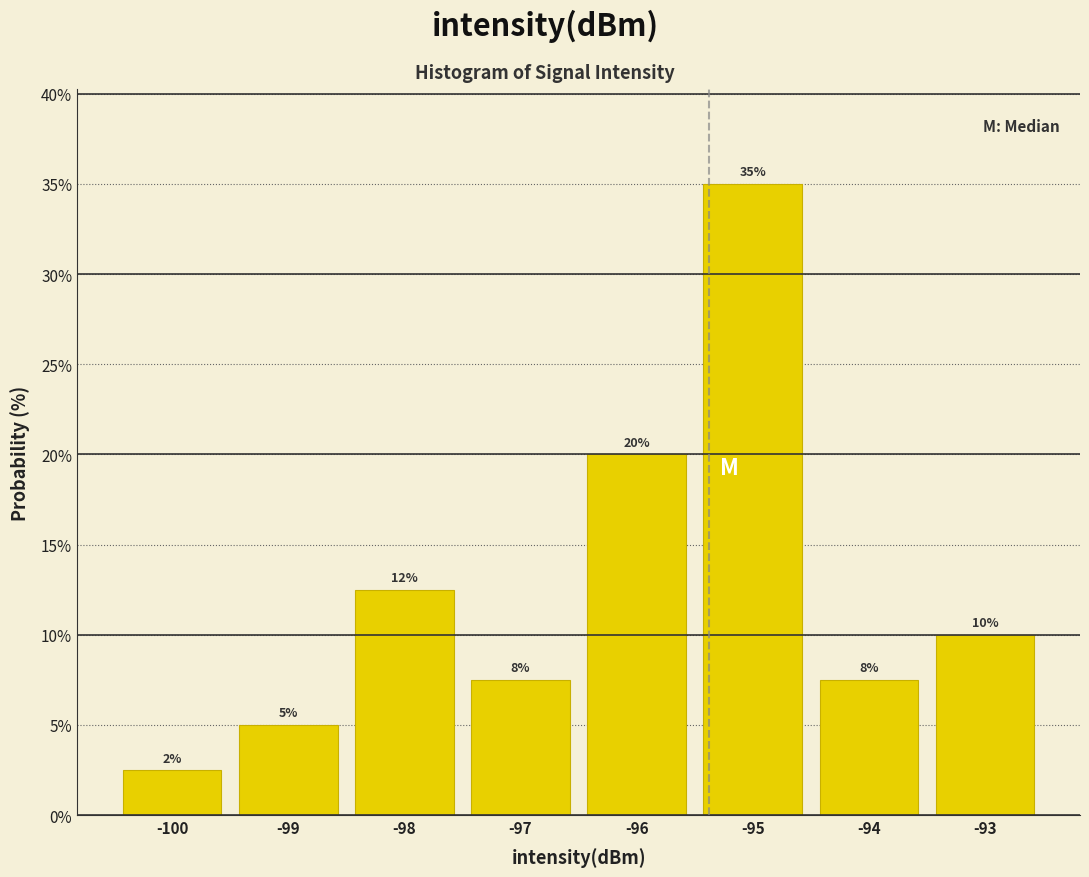

What is the minimum value shown in the chart?

2.5